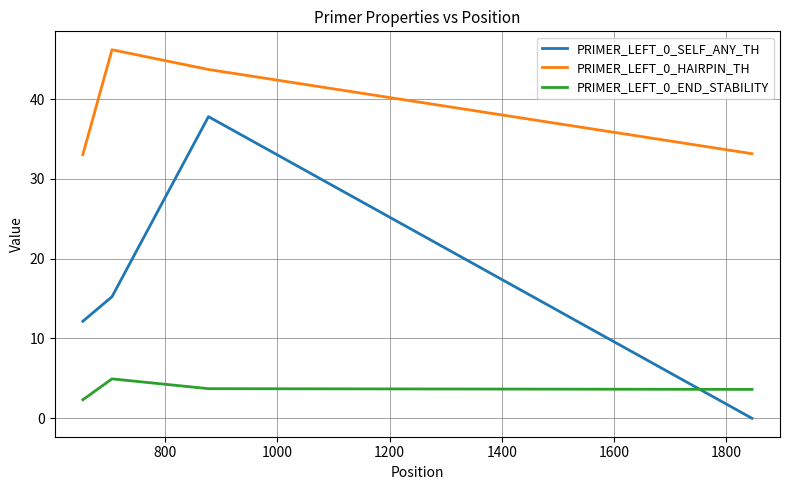

Does the chart display data point markers on the line(s)?

No